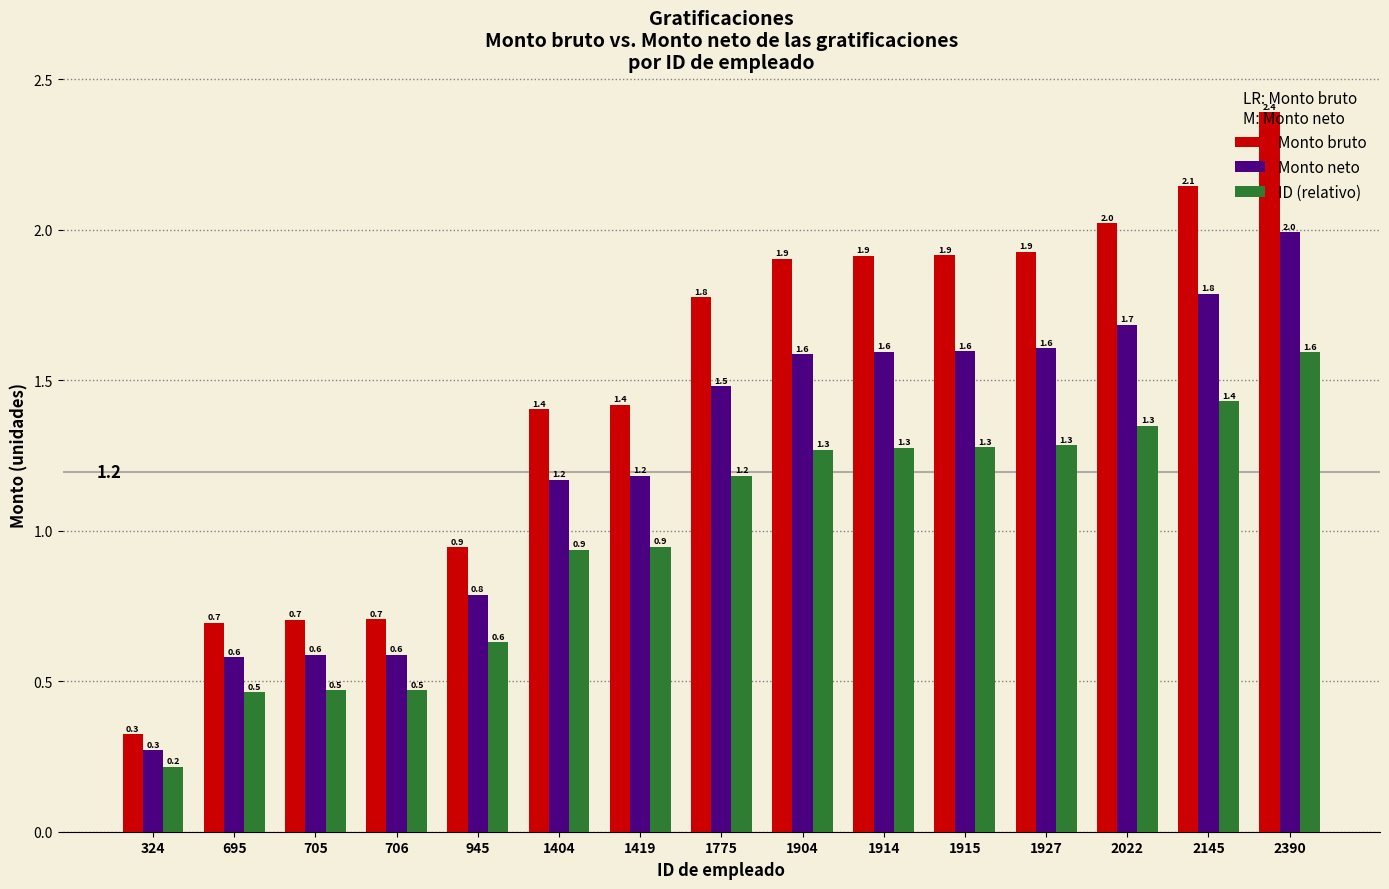

True or false: ID (relativo) has a value of 1.8 at 1904.

False